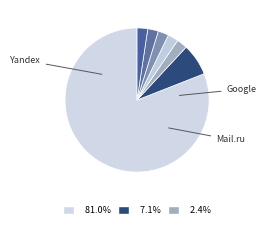

How many slices are in this pie chart?

7